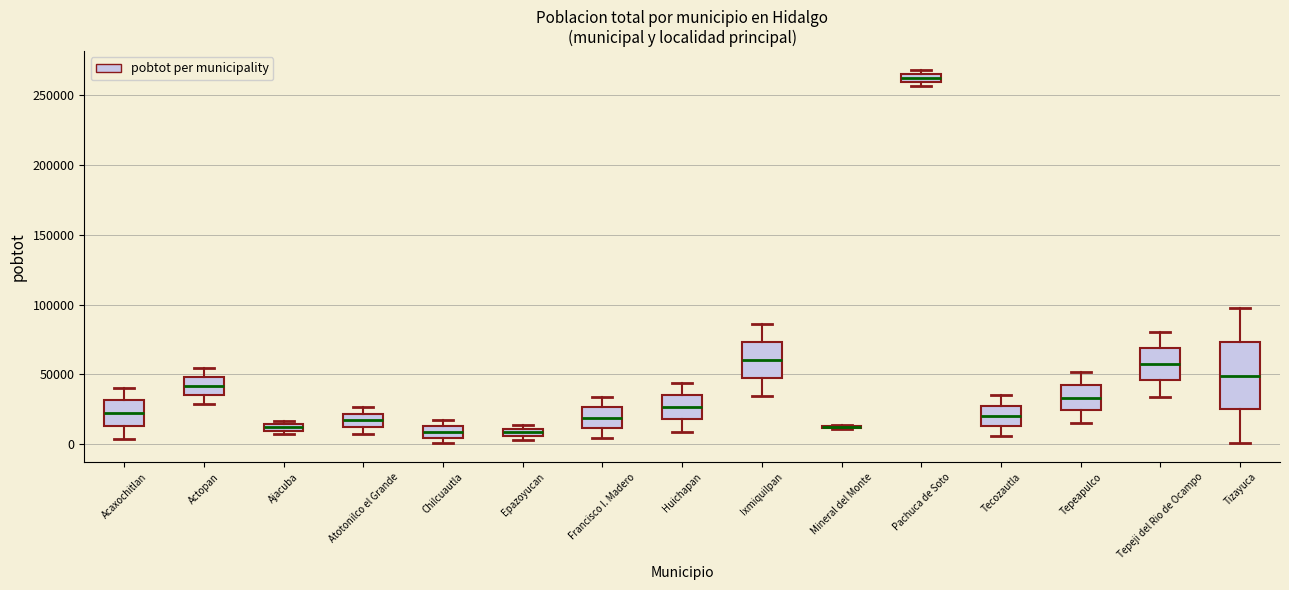

Which box is the tallest, from its lower edge to its upper edge?

Tizayuca